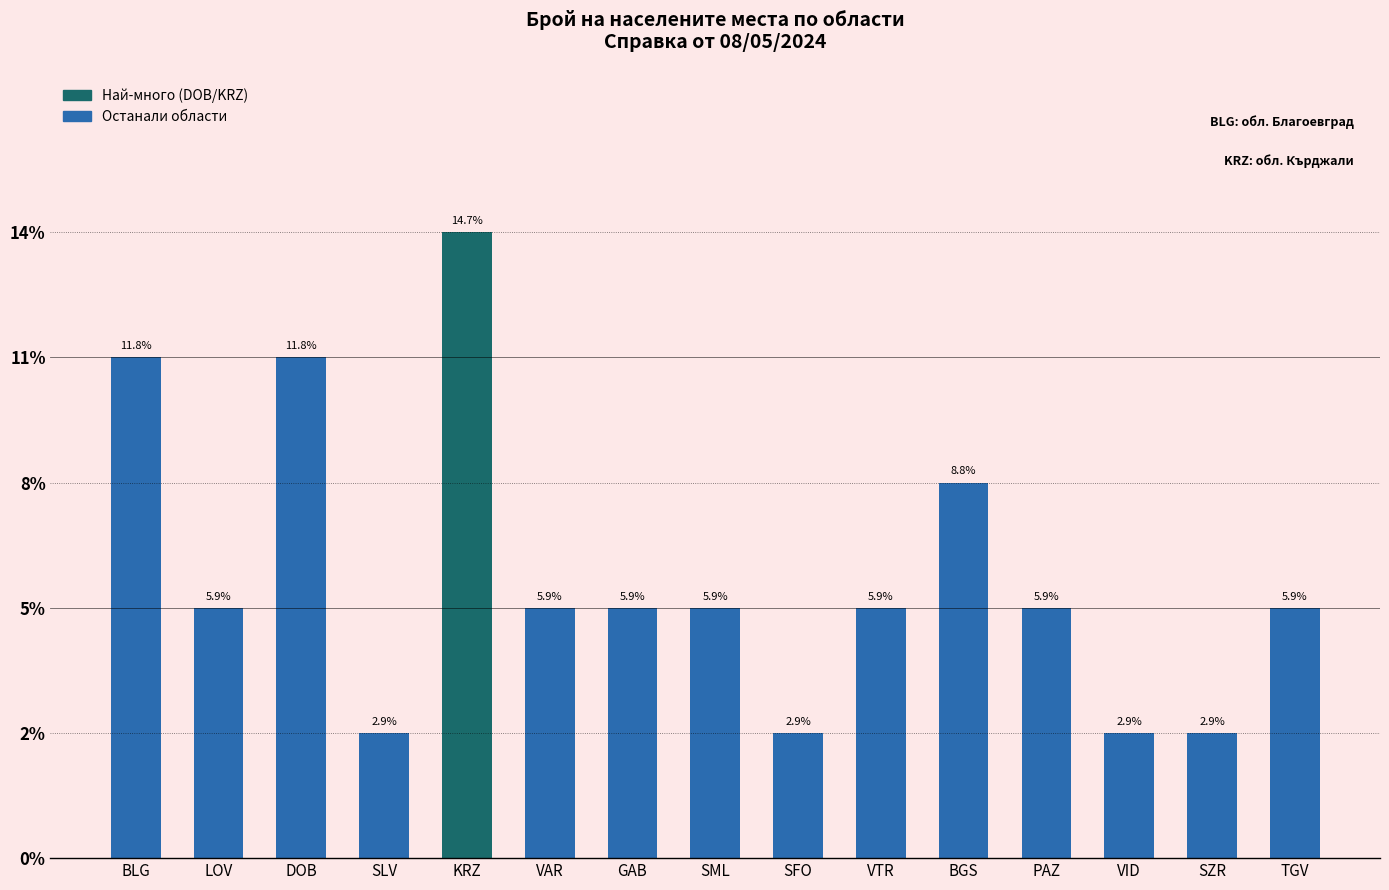

The value at SFO is 1. True or false?

False